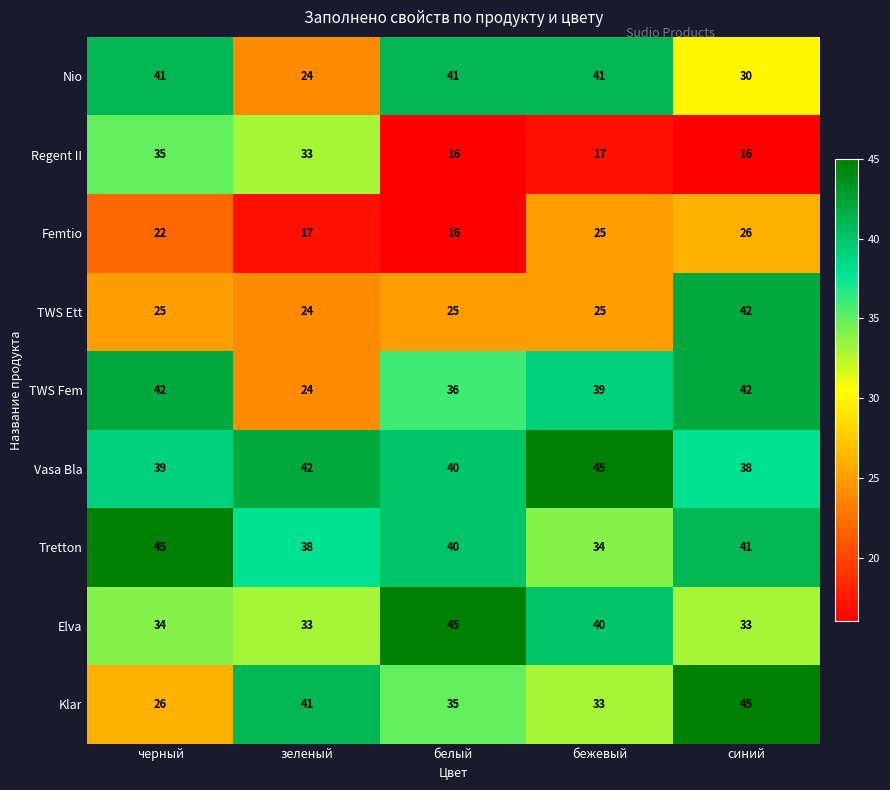

What is the total value across all series at белый?

294